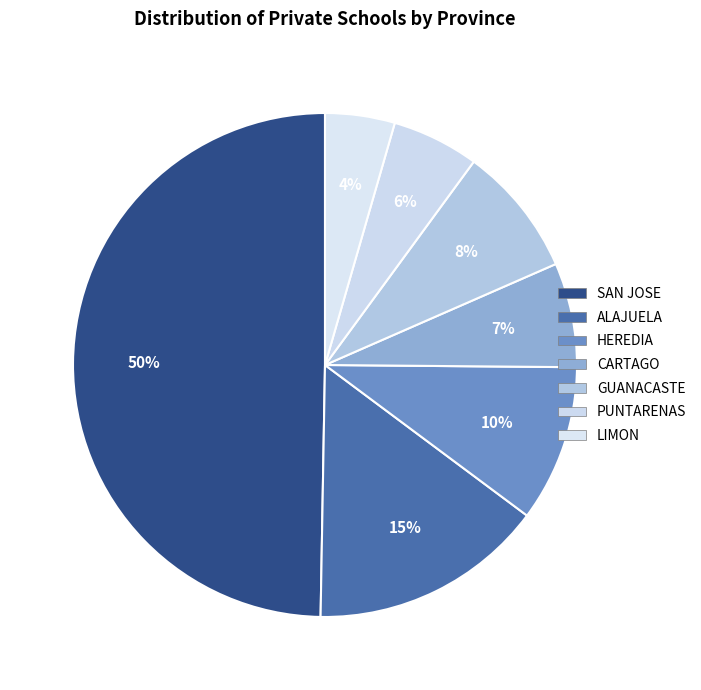

Is there any slice that represents more than half of the pie?

No